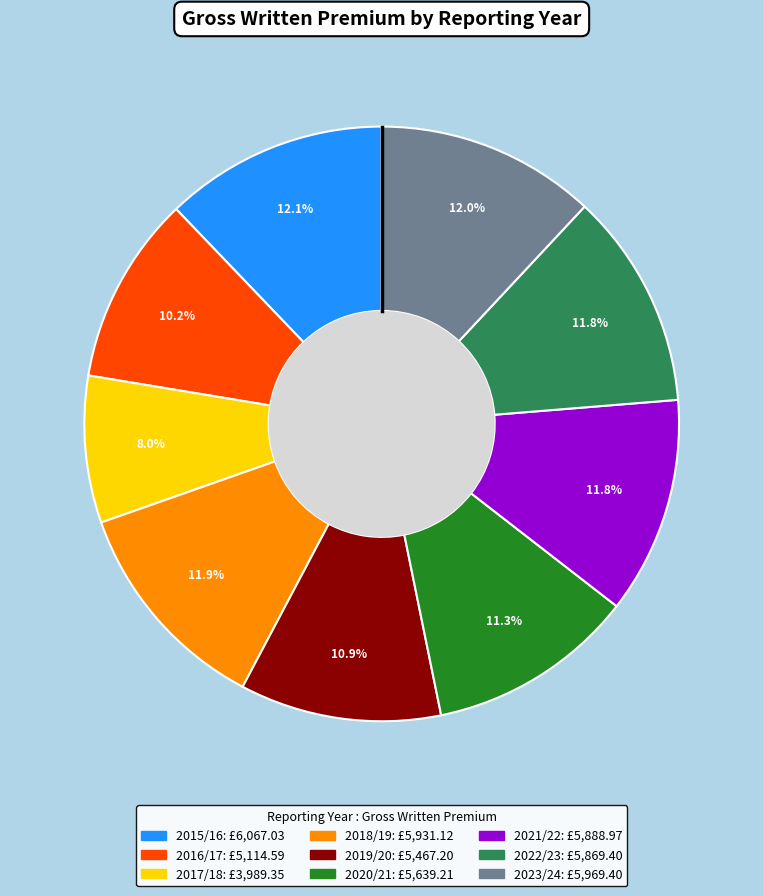

Which category has the smallest portion of the pie?

2017/18